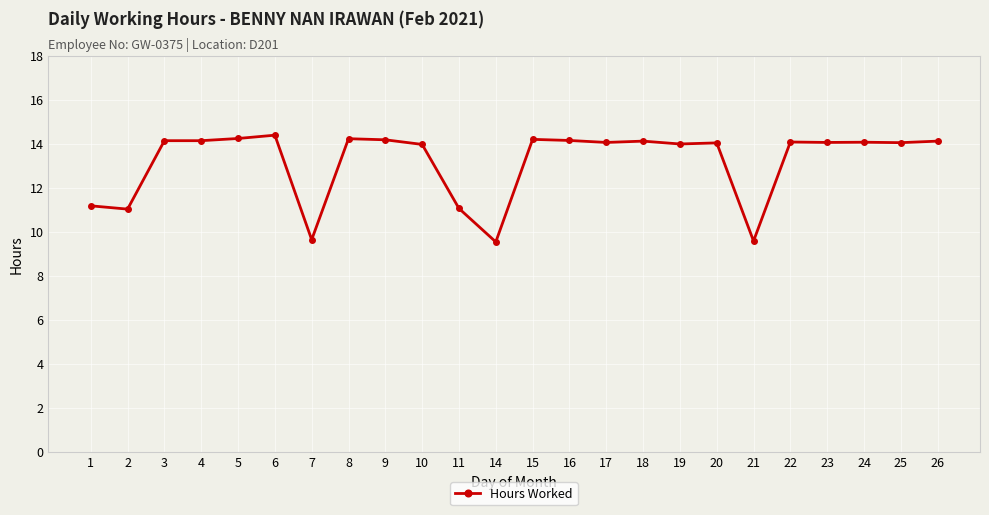

Between 11 and 23, which is larger?

23